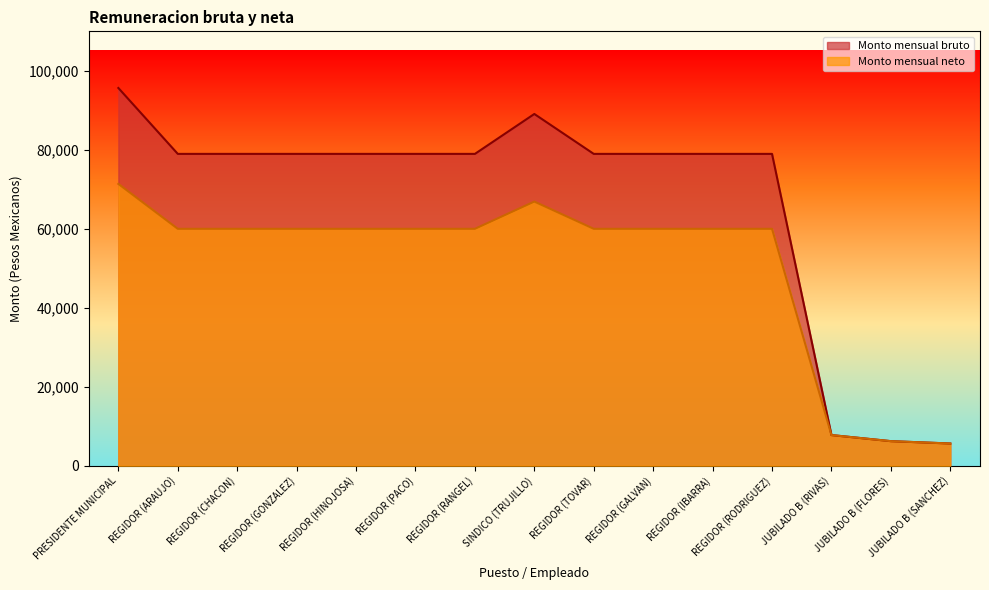

The value of Monto mensual neto at REGIDOR (TOVAR) is 59981.1. True or false?

True